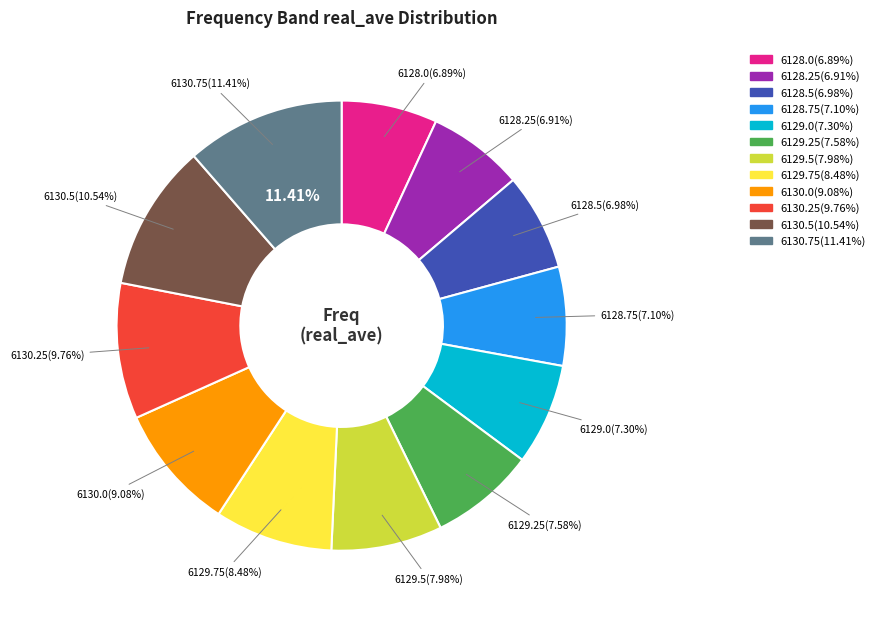

How many slices are in this pie chart?

12